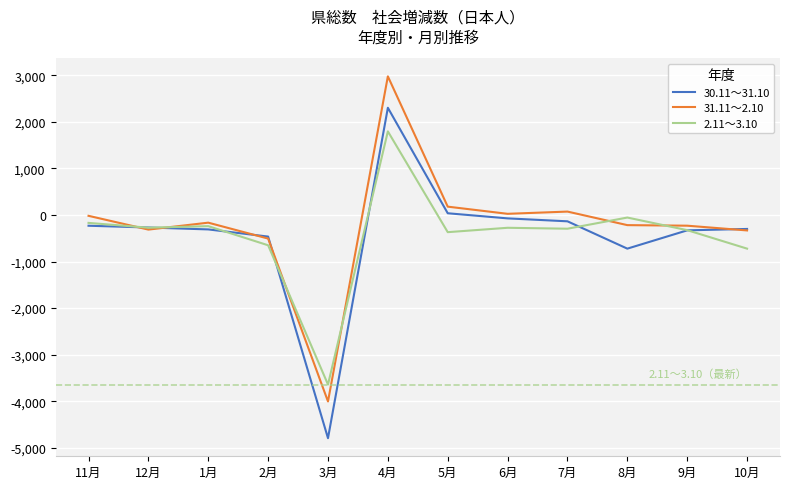

True or false: 2.11～3.10 has more than 0 points higher than both neighbors.

True